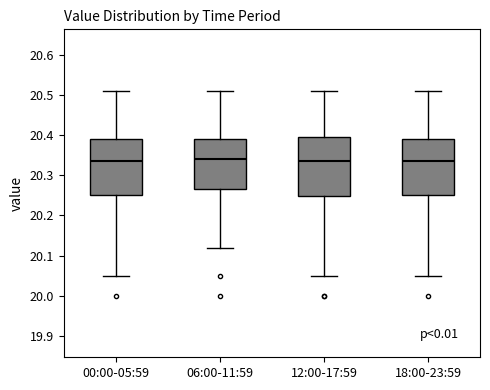

Reading left to right, transcribe this box plot: for each box, give where its median line is, the range the box spans, and where its two whiskers end, as read against the y-axis. The values are not printed on the chart, so give them approximately, as read against the axis.

00:00-05:59: median 20.34, box 20.25 to 20.39, whiskers 20.05 to 20.51
06:00-11:59: median 20.34, box 20.27 to 20.39, whiskers 20.12 to 20.51
12:00-17:59: median 20.34, box 20.25 to 20.40, whiskers 20.05 to 20.51
18:00-23:59: median 20.34, box 20.25 to 20.39, whiskers 20.05 to 20.51